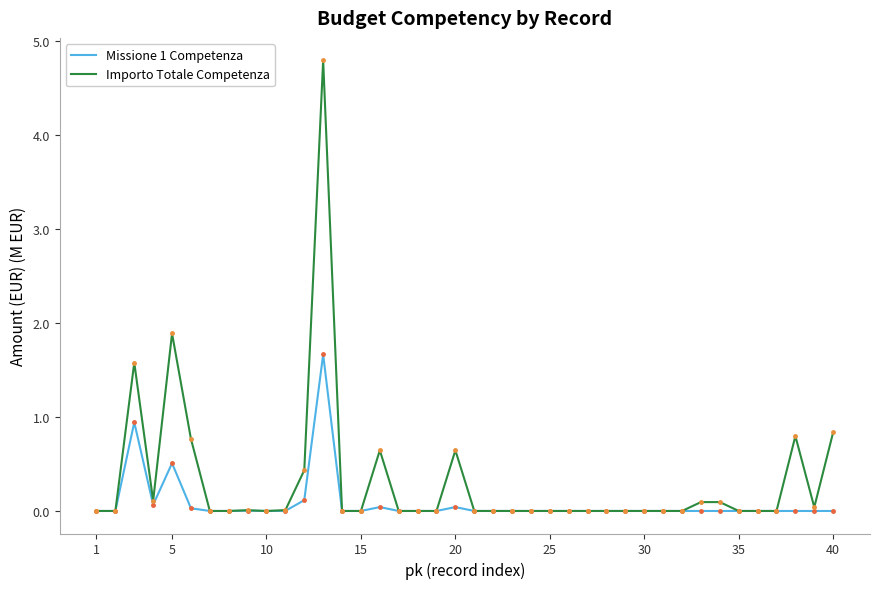

What is the maximum value shown in the chart?

4.8